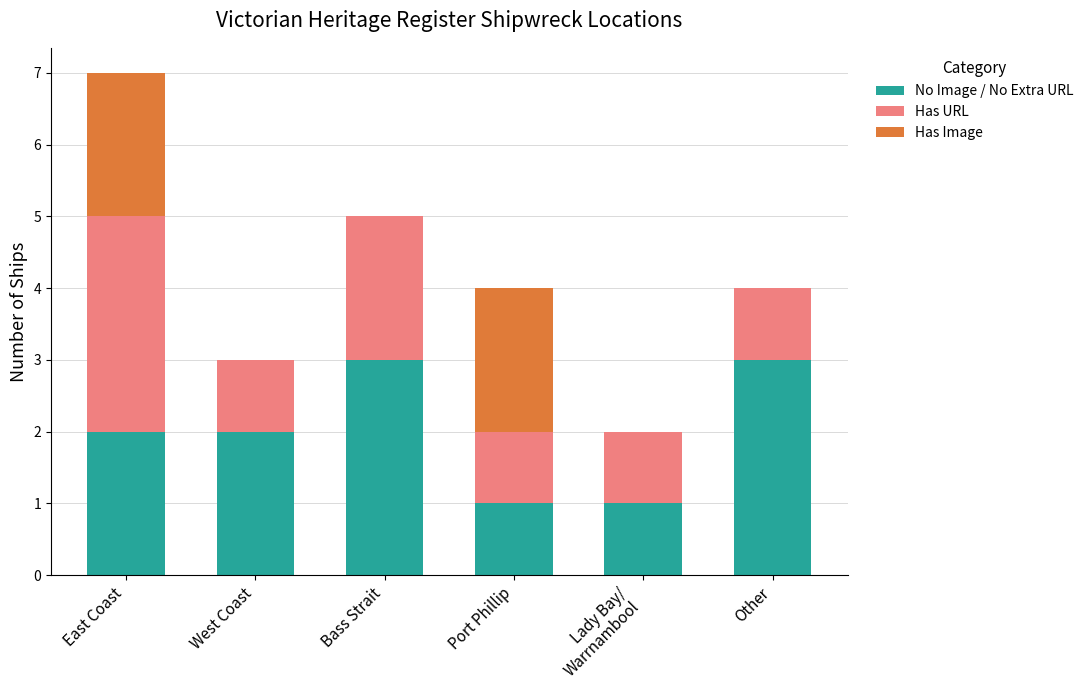

True or false: No Image / No Extra URL has a value of 1 at East Coast.

False